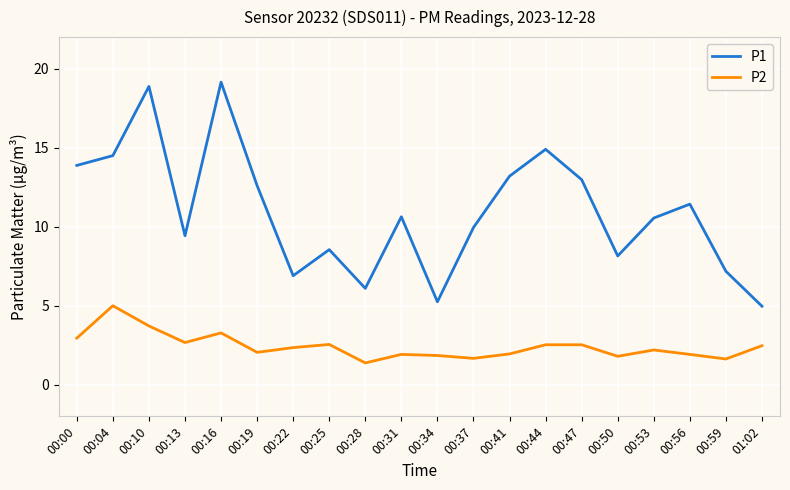

How many lines are shown in the chart?

2